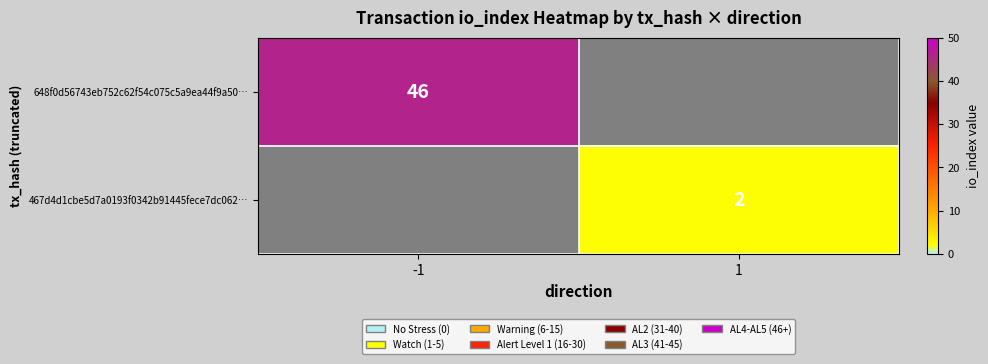

The 467d4d1cbe5d7a0193f0342b91445fece7dc062… series shows 1 at 1. True or false?

False